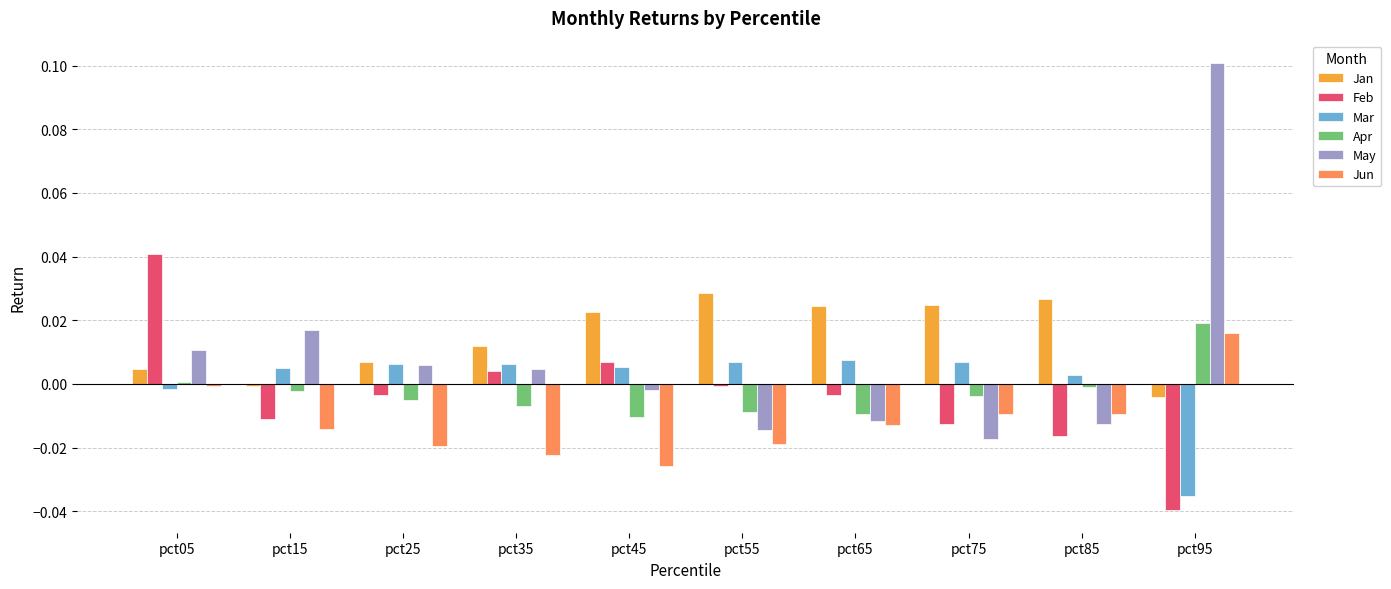

Is the value of May at pct75 greater than the value of Feb at pct75?

No